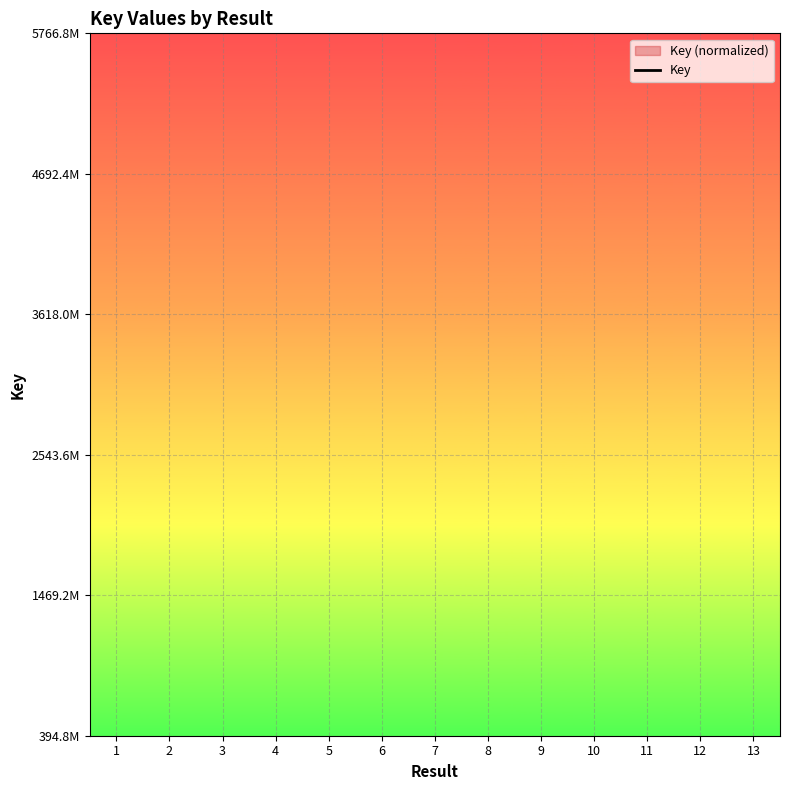

What is the change in value from 3 to 8?

+47.2